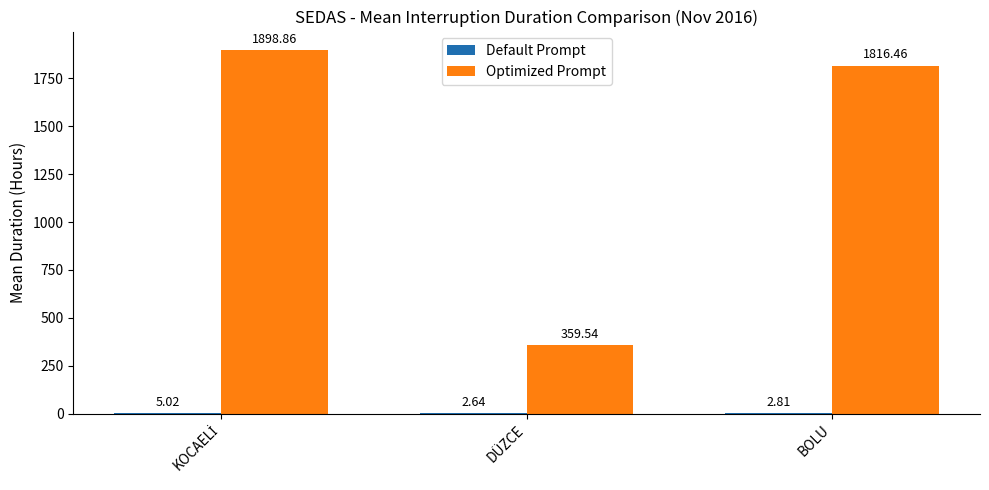

Which series changed the most between DÜZCE and BOLU?

Optimized Prompt